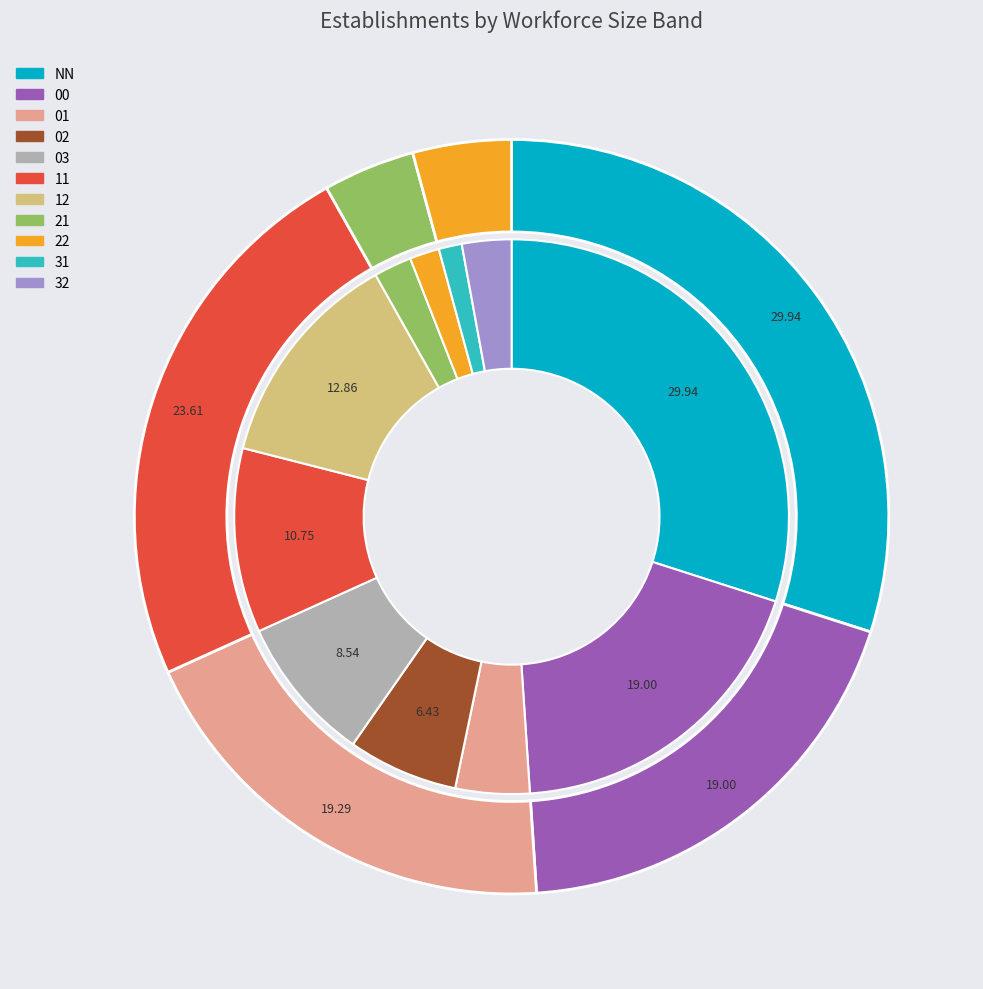

Is it true that 02 is 6% of the pie?

True